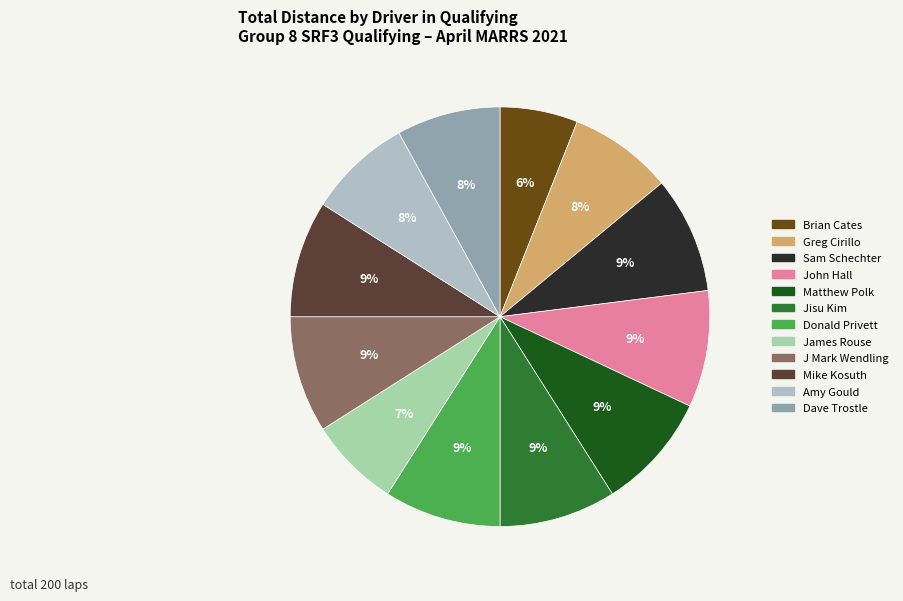

The Mike Kosuth slice represents 1% of the pie. True or false?

False